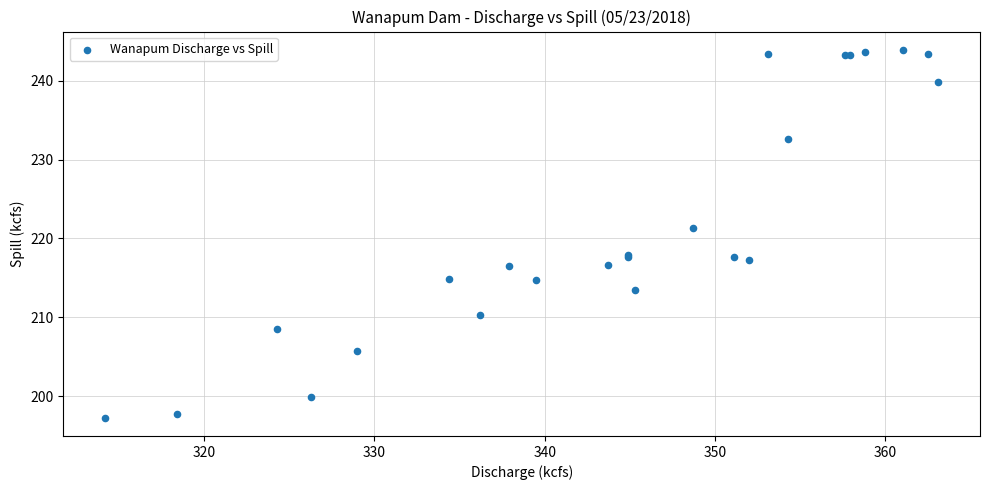

What Y value in the scatter plot is closest to 220?

221.3